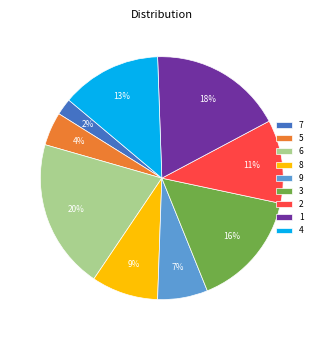

What is the largest slice in the pie chart?

6